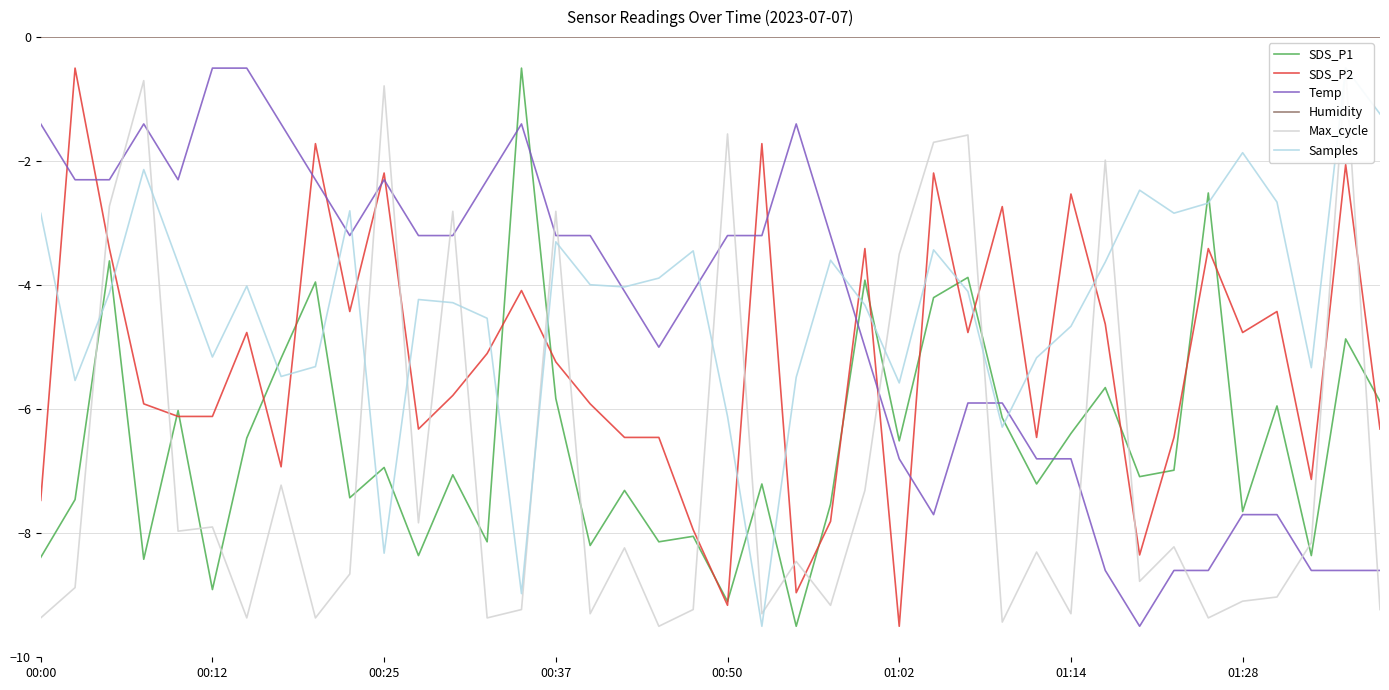

True or false: SDS_P2 and Temp intersect in this chart.

True